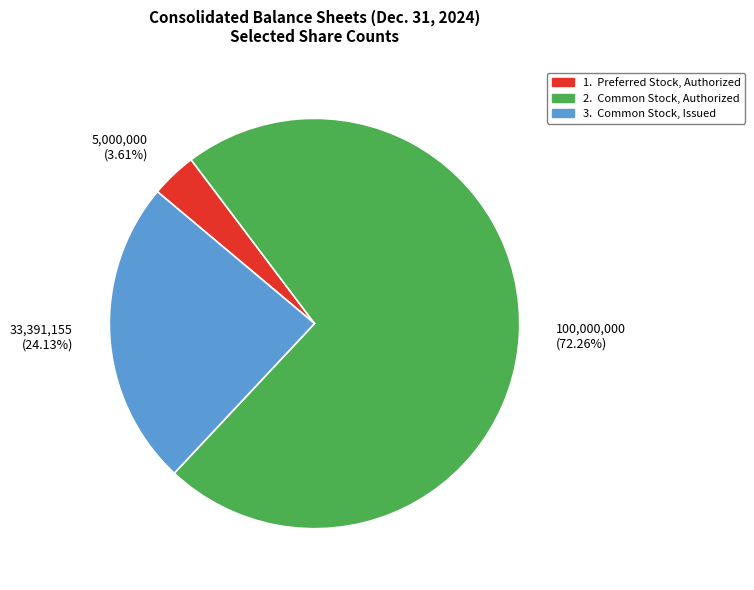

Count the number of slices in the pie.

3